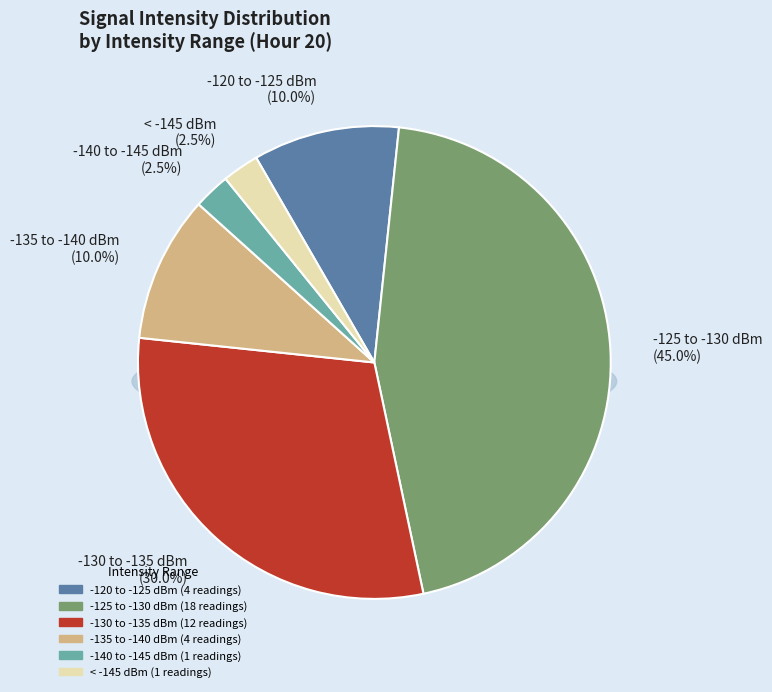

To the nearest percent, what portion does 1 represent?

3%